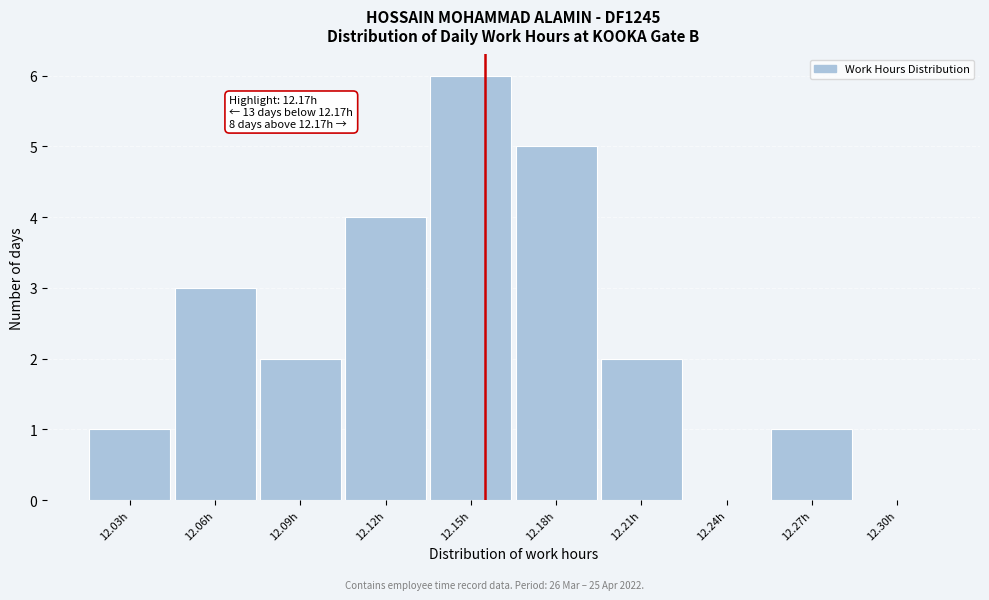

Reading left to right, extract all data points from this chart.

12.03h=1	12.06h=3	12.09h=2	12.12h=4	12.15h=6	12.18h=5	12.21h=2	12.24h=0	12.27h=1	12.30h=0